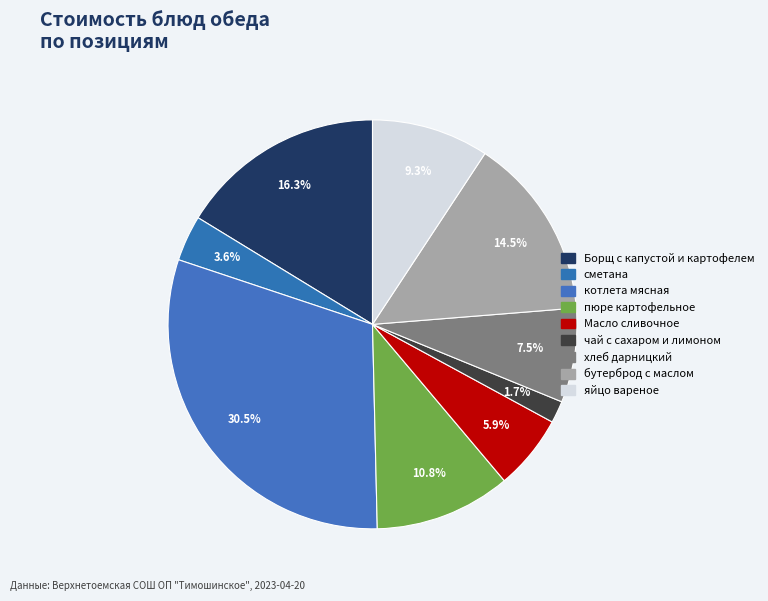

Which category has the smallest portion of the pie?

чай с сахаром и лимоном